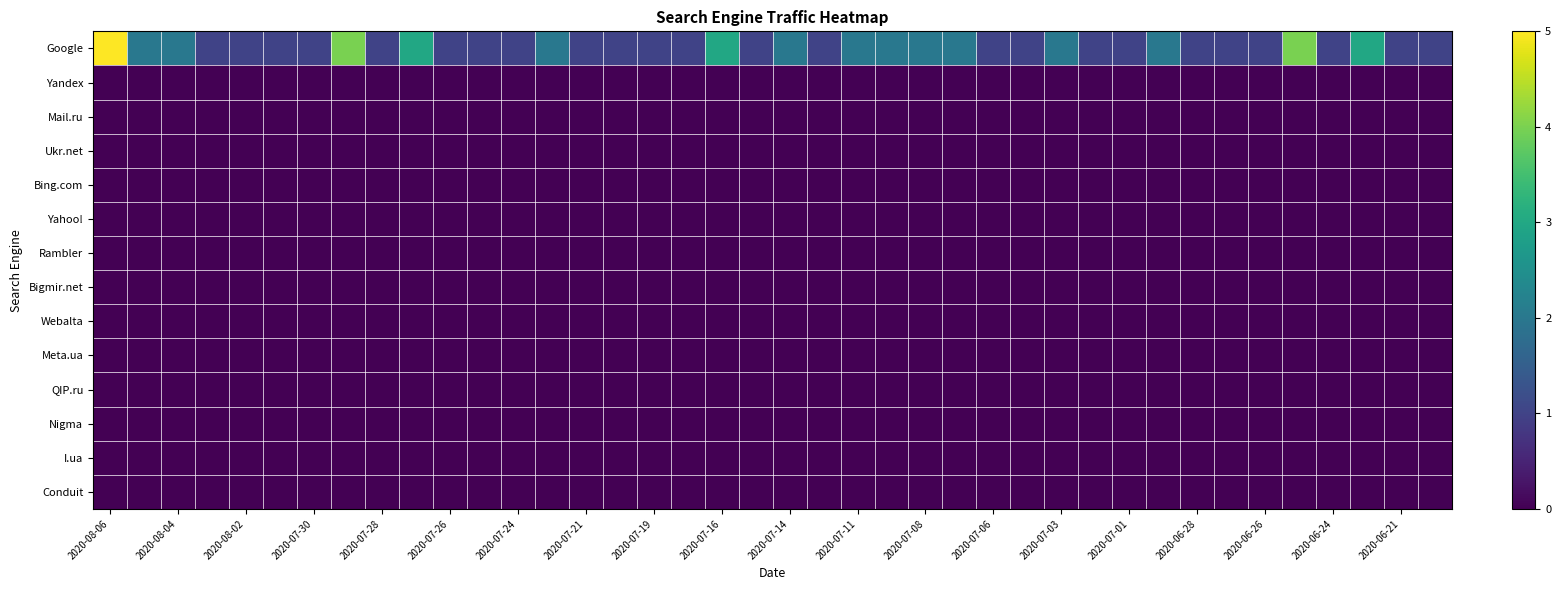

Rank the series by their maximum value, from highest to lowest.

Google, Yandex, Mail.ru, Ukr.net, Bing.com, Yahoo!, Rambler, Bigmir.net, Webalta, Meta.ua, QIP.ru, Nigma, I.ua, Conduit